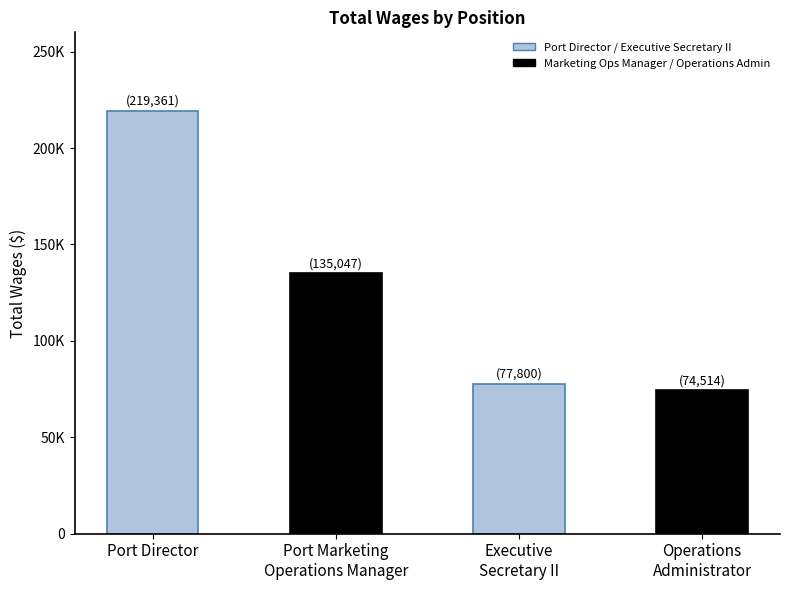

Are the bars horizontal?

No